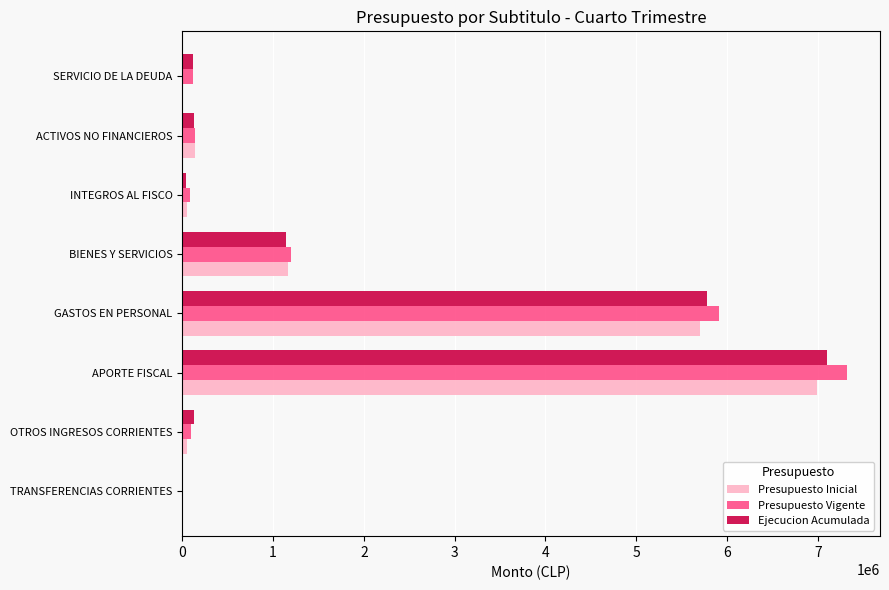

What is the greatest value displayed?

7318987